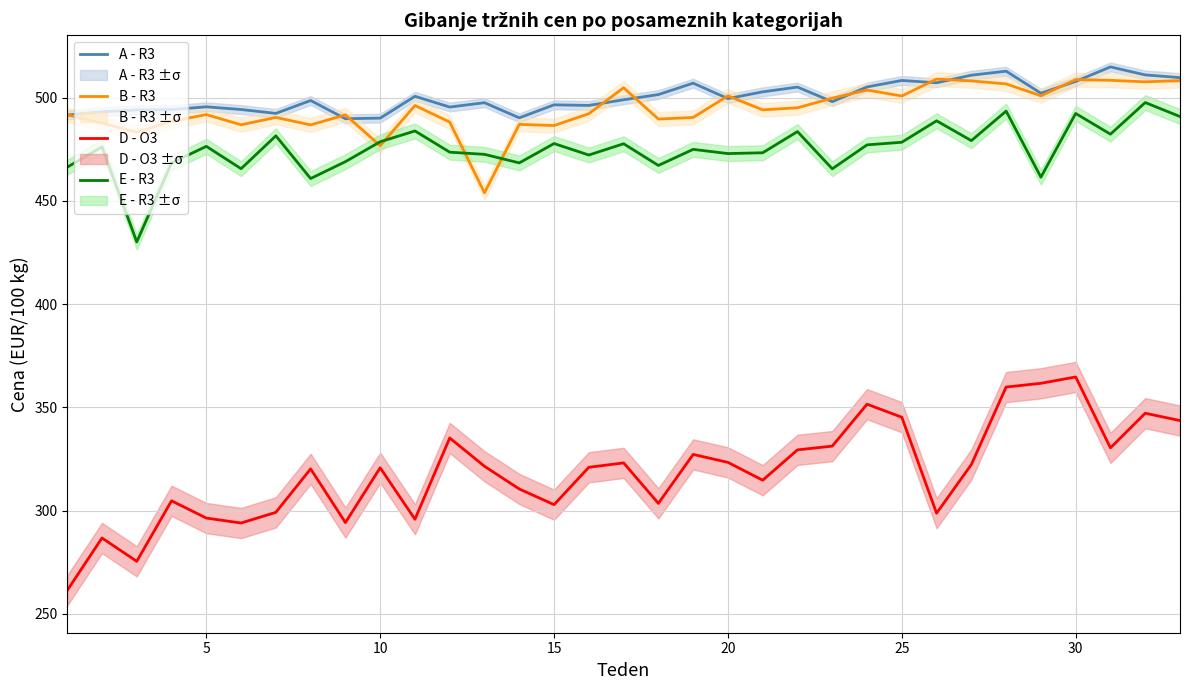

True or false: E - R3 has a value of 643.3 at 10.

False